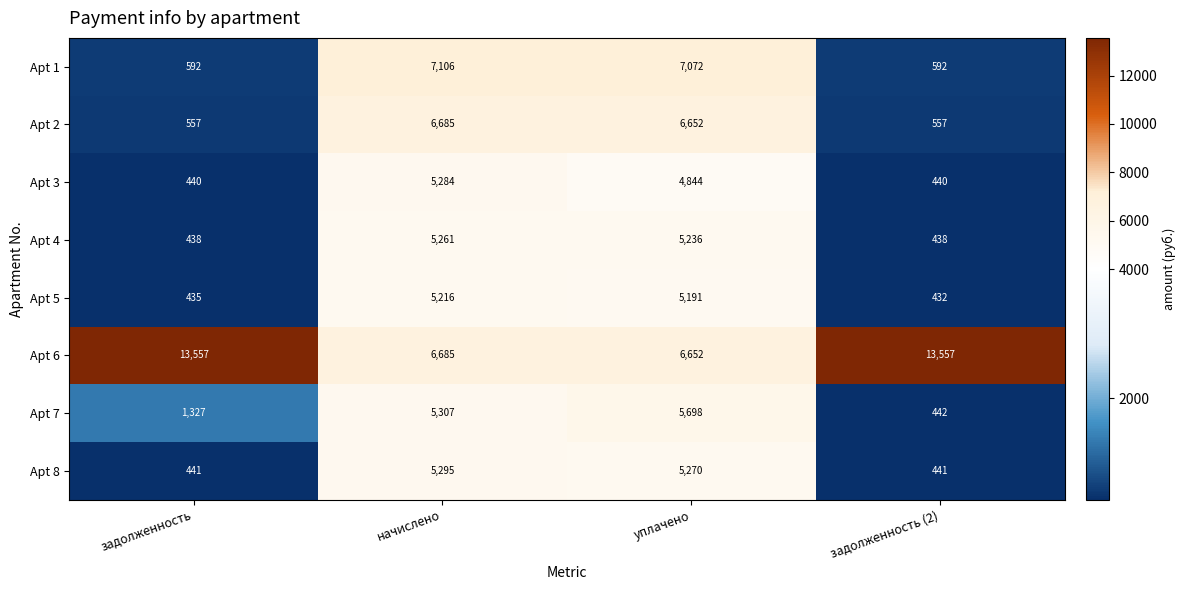

Which series has the largest range (max minus min)?

Apt 6